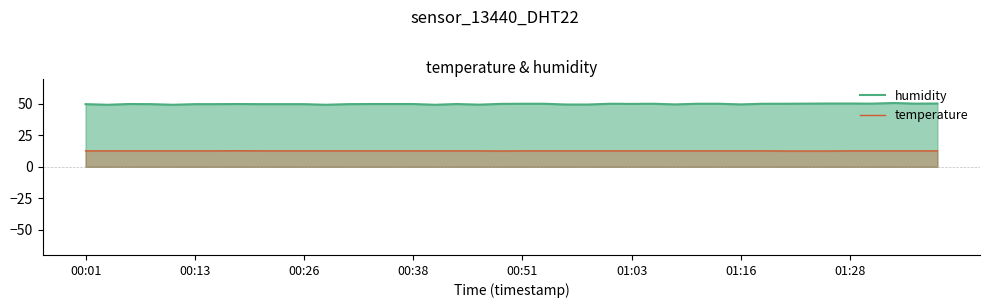

In temperature, how many points are higher than both neighbors (excluding endpoints)?

1